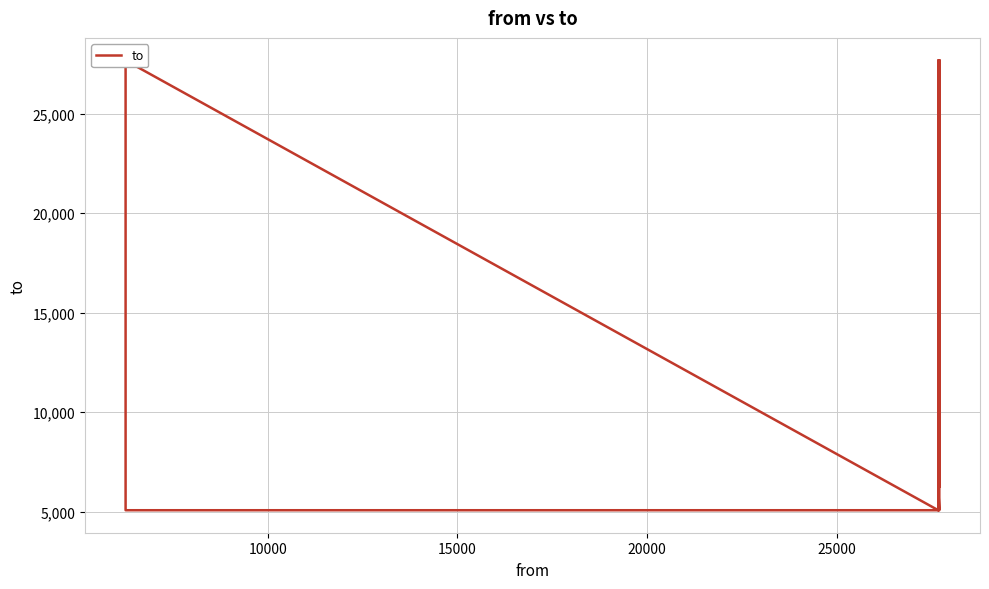

What is the difference between the maximum and minimum values?

22606